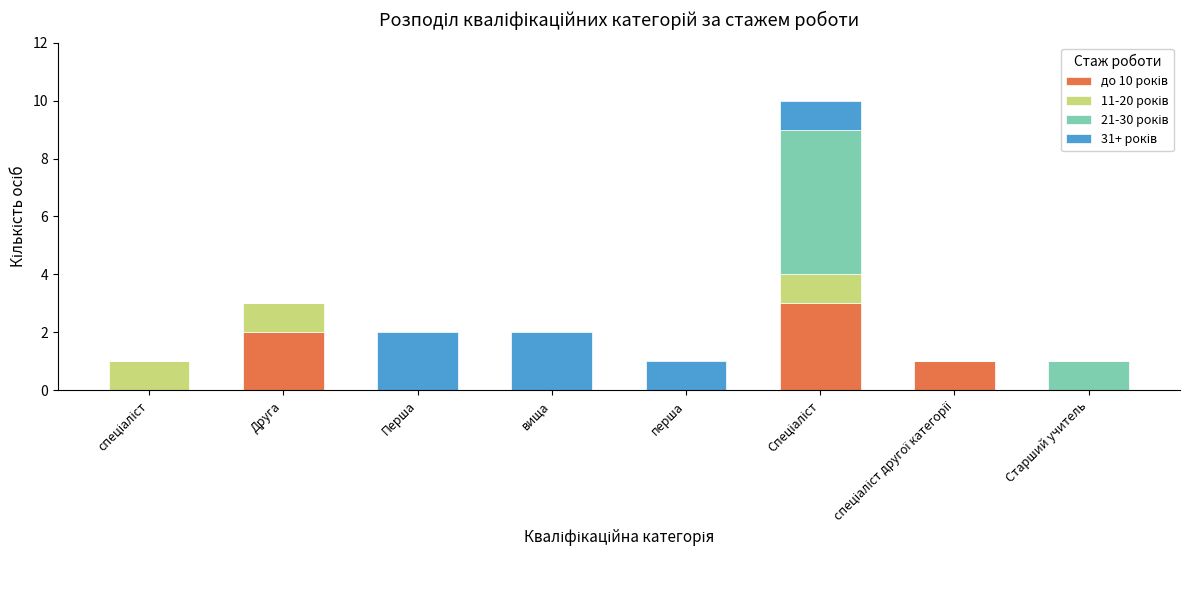

Which series has the largest range (max minus min)?

21-30 років